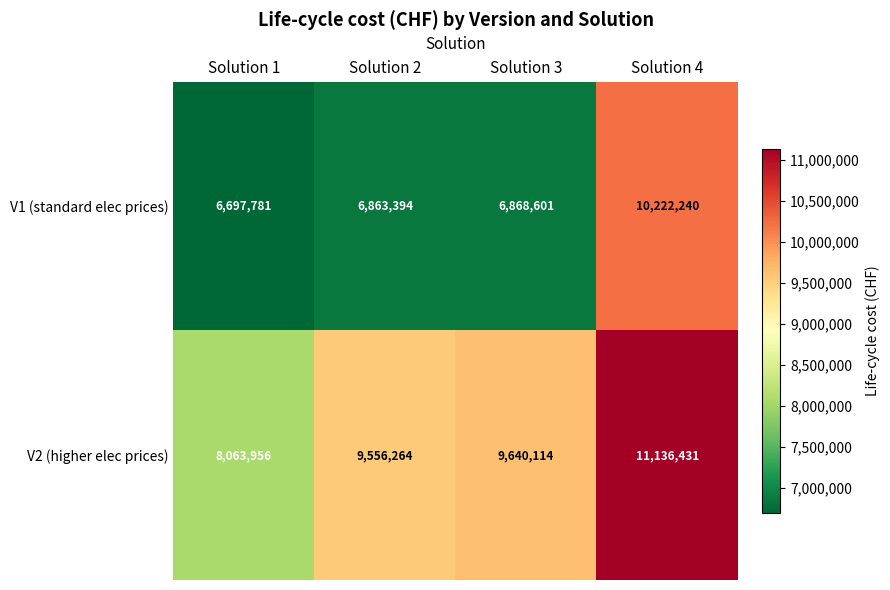

Reading left to right, transcribe all the data shown in this chart.

V1 (standard elec prices): 6697781	6863394	6868601	10222240
V2 (higher elec prices): 8063956	9556264	9640114	11136431